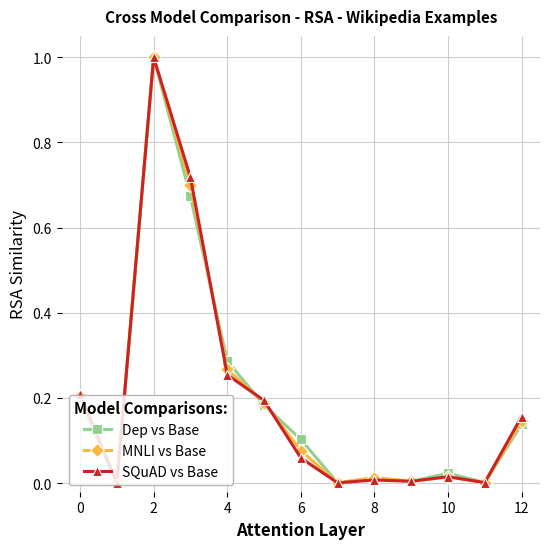

How many interior local peaks does the MNLI vs Base series have?

3